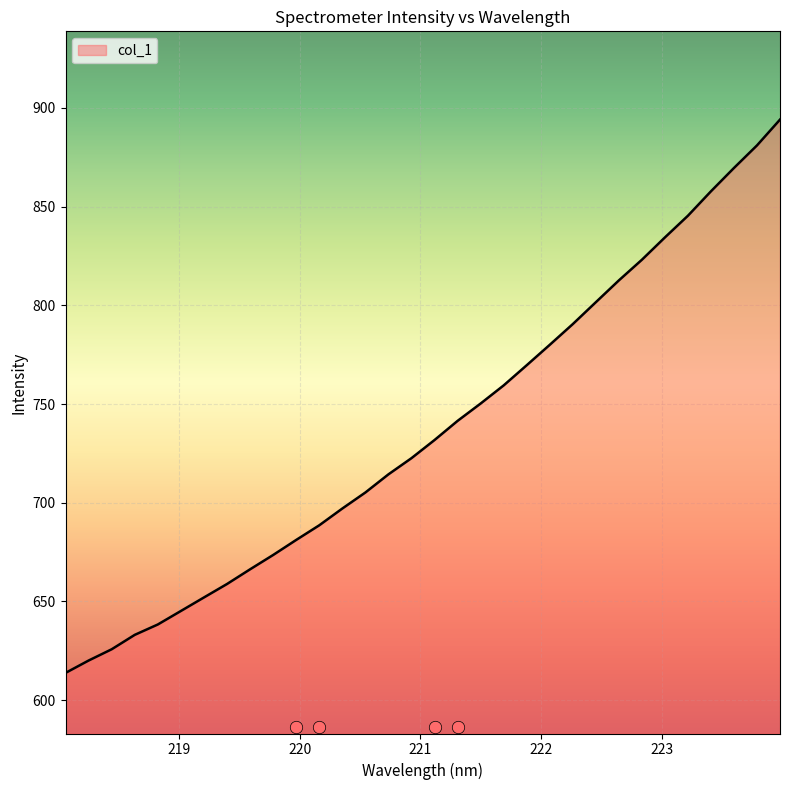

What is the ratio of the value at 219.3979 to the value at 221.1174?

0.9